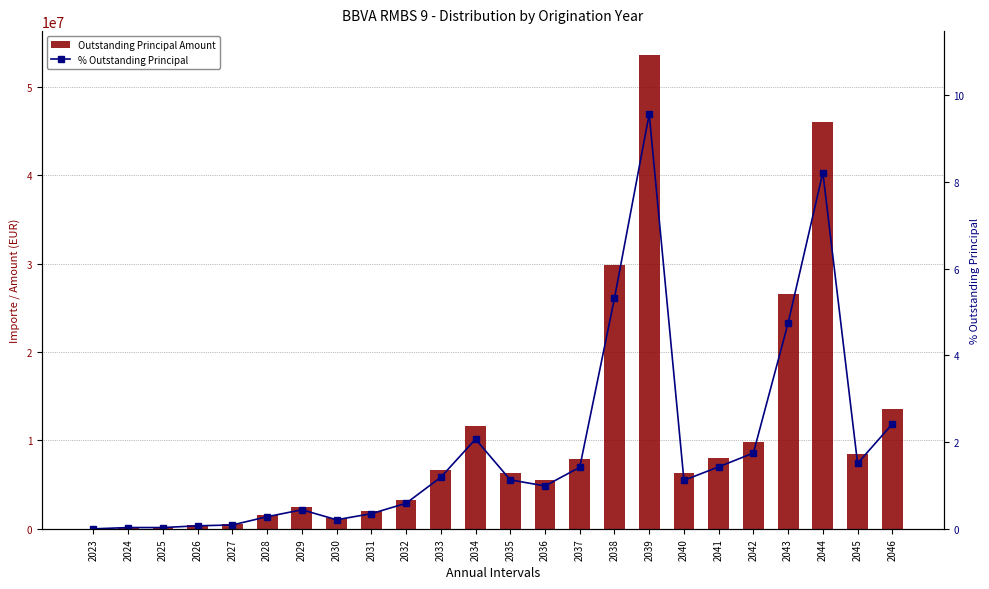

Are the bars grouped side by side (vs. stacked)?

Yes